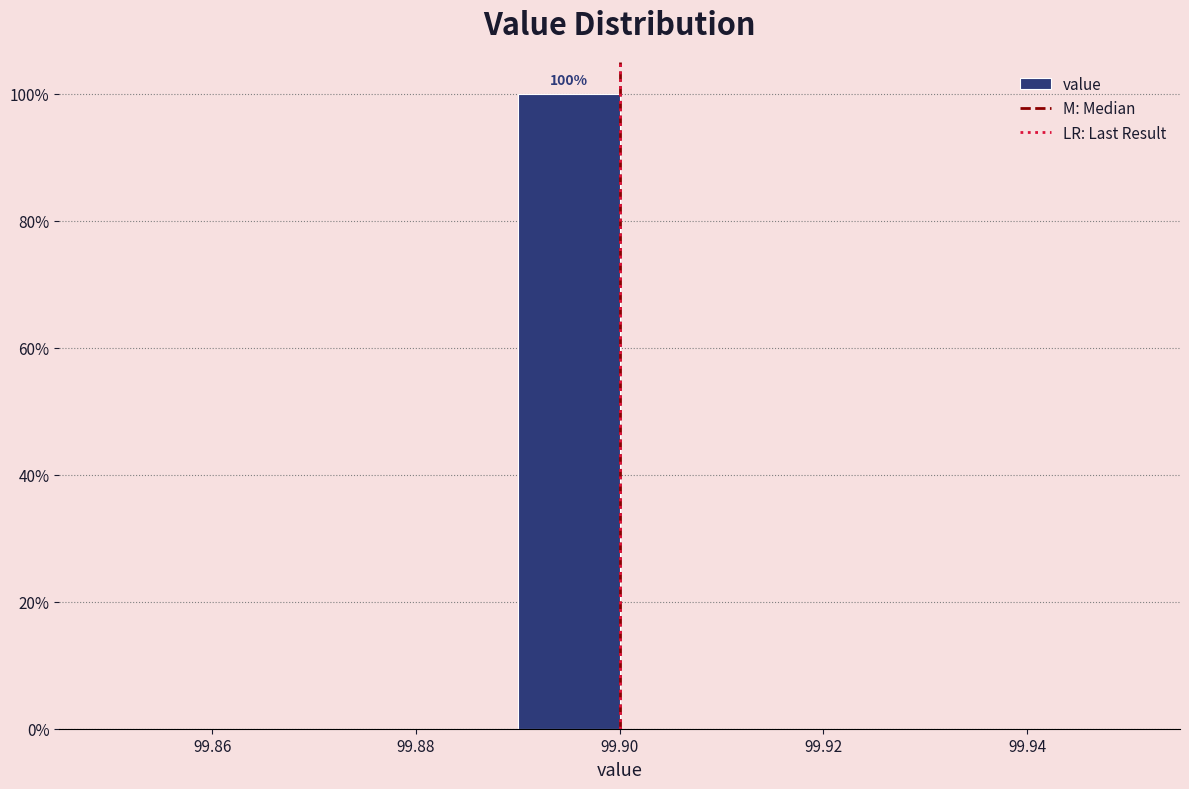

Over which range of the x-axis is the bar tallest?

99.89 to 99.90